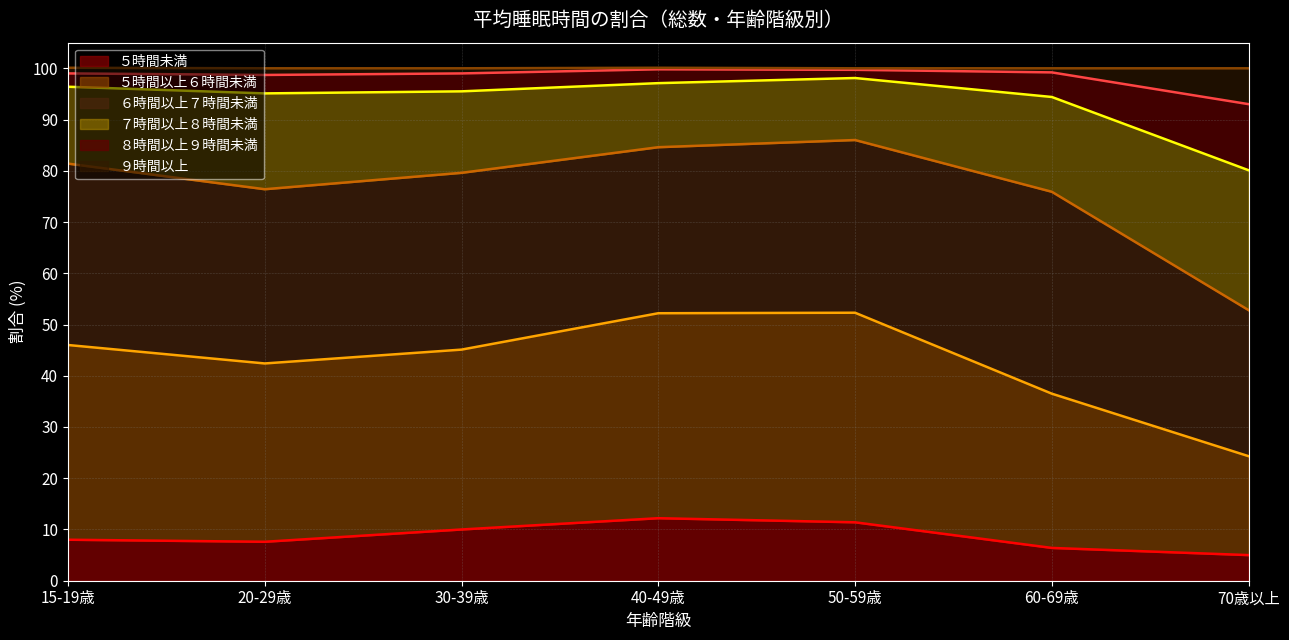

What is the maximum value for ５時間未満?

12.2